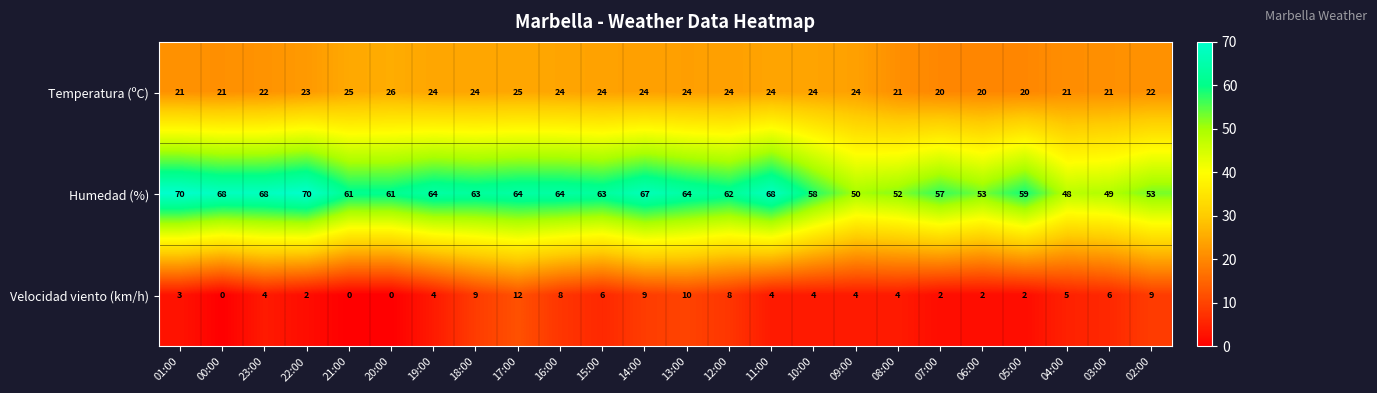

How many data points does each series have?

24